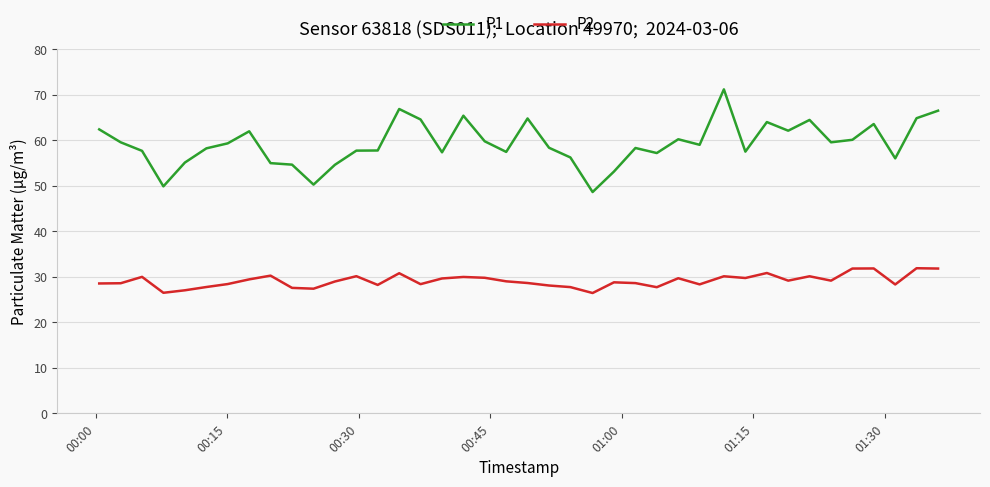

Which series has the widest spread of values?

P1